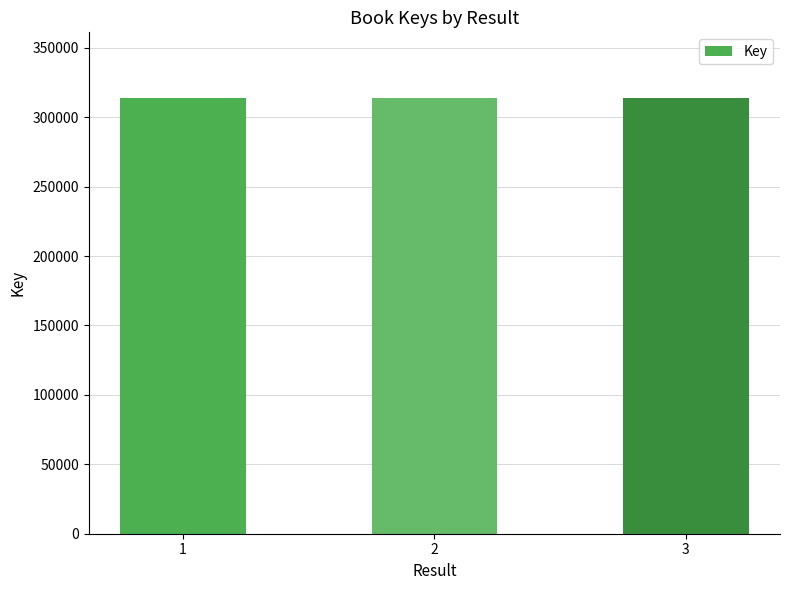

The value at 3 is 313973. True or false?

True